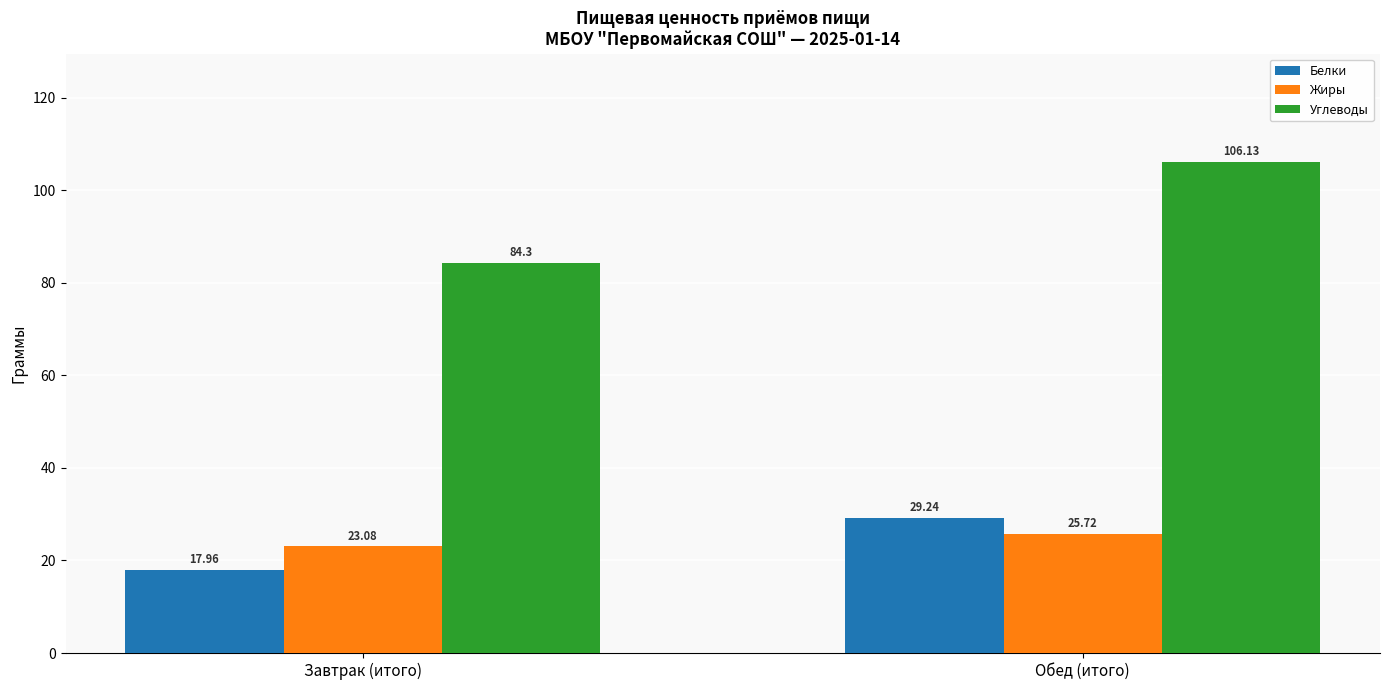

Which category has the lowest value across all series?

Завтрак (итого)